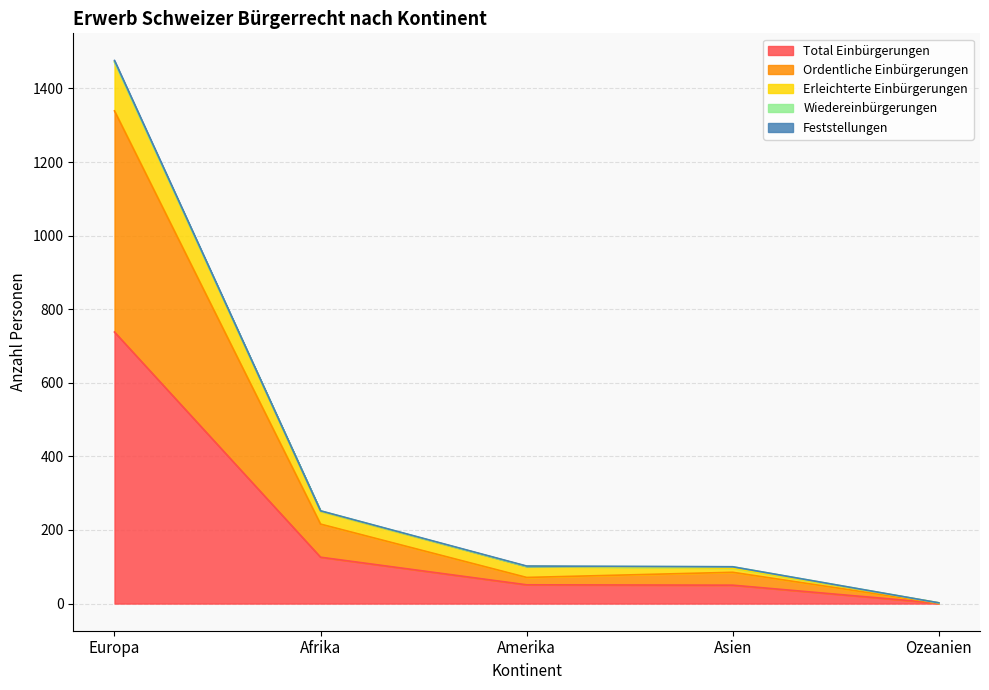

True or false: Erleichterte Einbürgerungen and Total Einbürgerungen cross at least once.

False